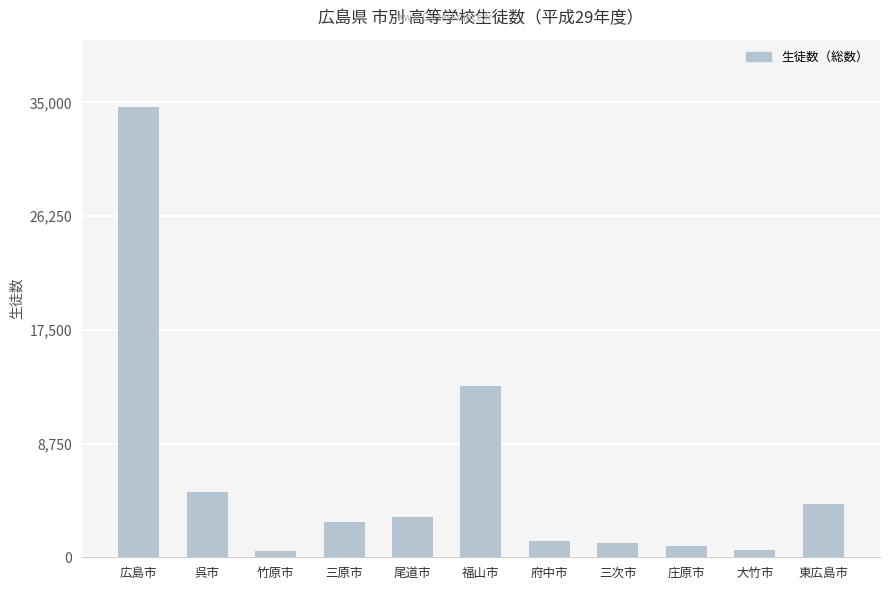

Between 福山市 and 東広島市, which is larger?

福山市